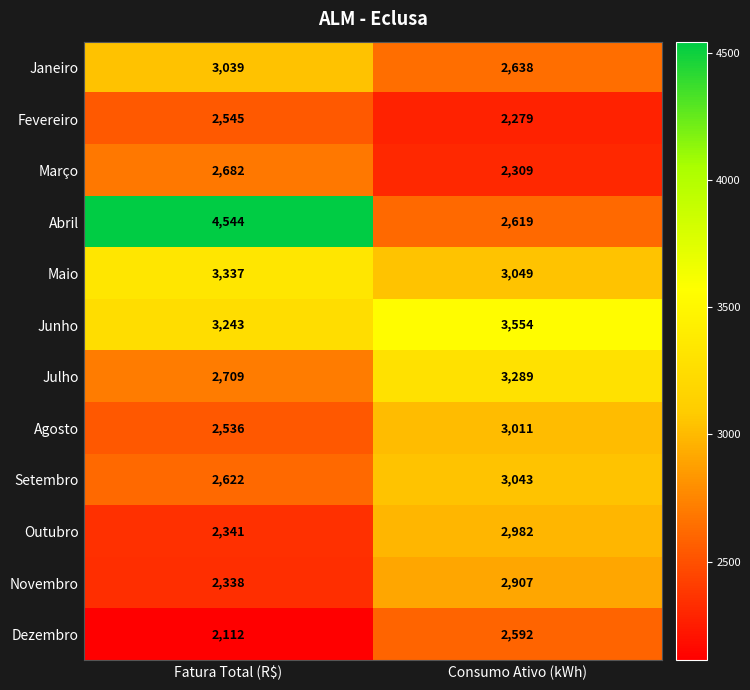

Reading right to left, extract all data points from this chart.

Janeiro: Consumo Ativo (kWh)=2638	Fatura Total (R$)=3039
Fevereiro: Consumo Ativo (kWh)=2279	Fatura Total (R$)=2545
Março: Consumo Ativo (kWh)=2309	Fatura Total (R$)=2682
Abril: Consumo Ativo (kWh)=2619	Fatura Total (R$)=4544
Maio: Consumo Ativo (kWh)=3049	Fatura Total (R$)=3337
Junho: Consumo Ativo (kWh)=3554	Fatura Total (R$)=3243
Julho: Consumo Ativo (kWh)=3289	Fatura Total (R$)=2709
Agosto: Consumo Ativo (kWh)=3011	Fatura Total (R$)=2536
Setembro: Consumo Ativo (kWh)=3043	Fatura Total (R$)=2622
Outubro: Consumo Ativo (kWh)=2982	Fatura Total (R$)=2341
Novembro: Consumo Ativo (kWh)=2907	Fatura Total (R$)=2338
Dezembro: Consumo Ativo (kWh)=2592	Fatura Total (R$)=2112